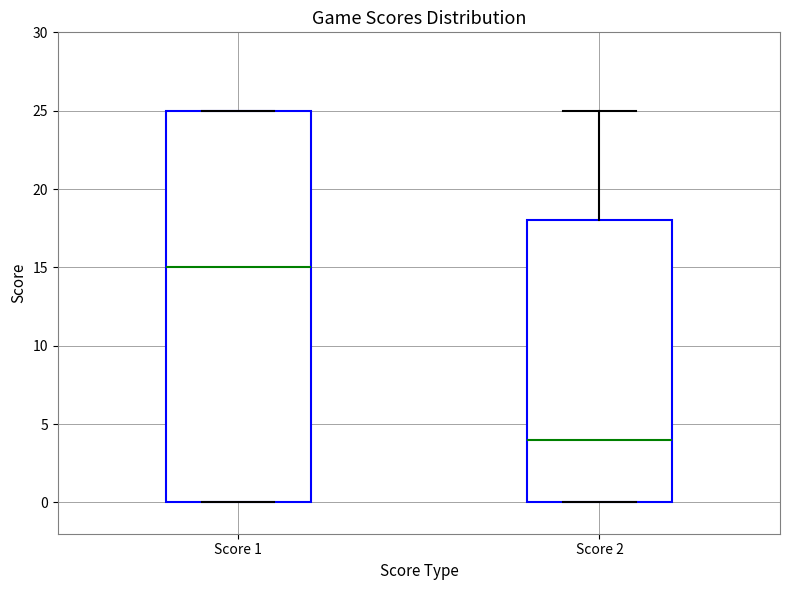

Where is the upper edge of the box for Score 1 on the y-axis? The values are not printed on the chart, so give them approximately, as read against the axis.

25